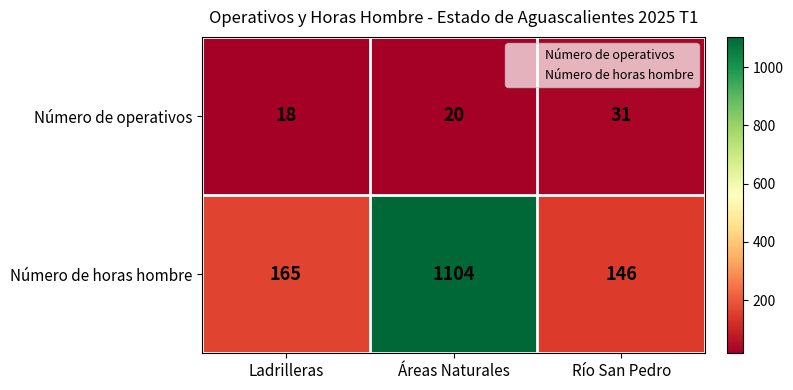

What is the difference between the maximum and minimum values in the Número de horas hombre series?

958